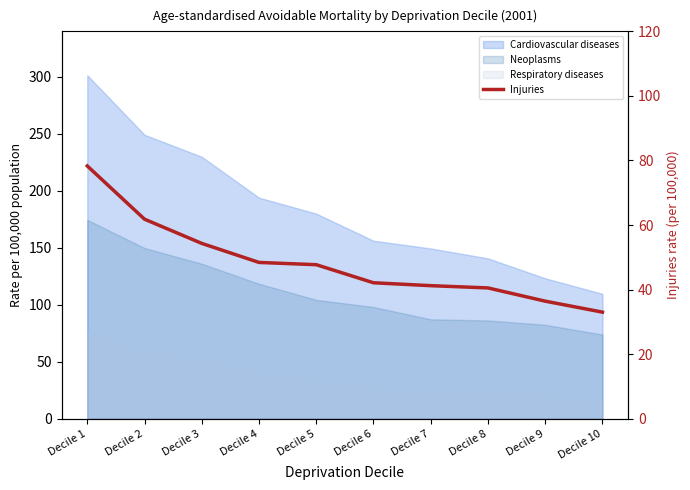

Approximately how many times larger is the value at Decile 2 compared to Decile 6?

1.5